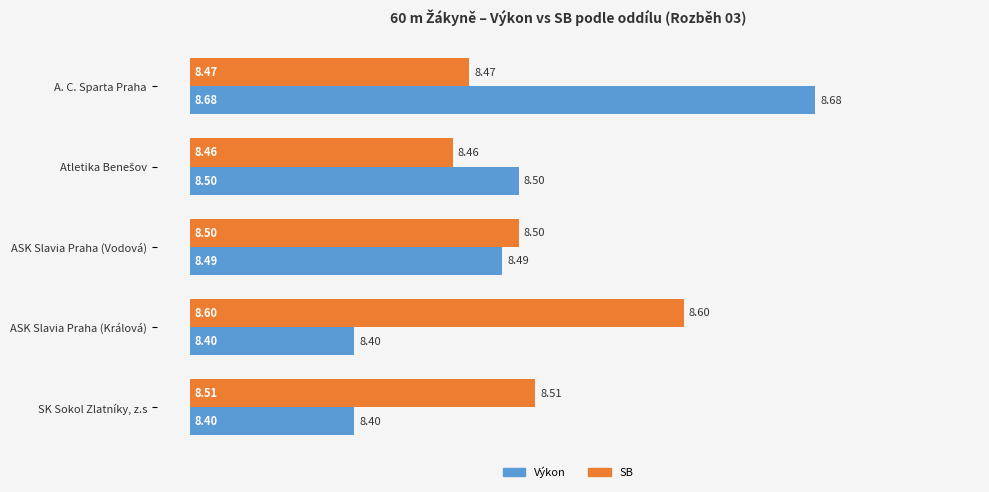

What is the sum of the SB values at ASK Slavia Praha (Vodová) and A. C. Sparta Praha?

0.4